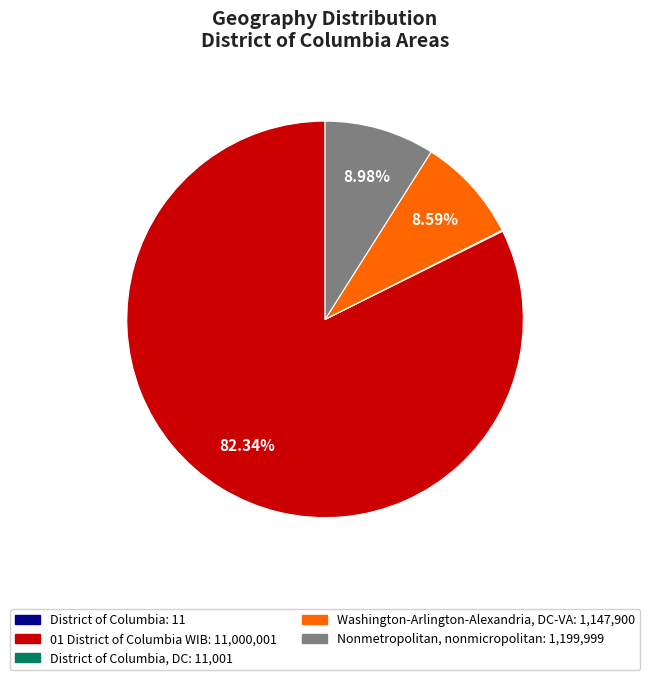

Does any single category account for the majority?

Yes